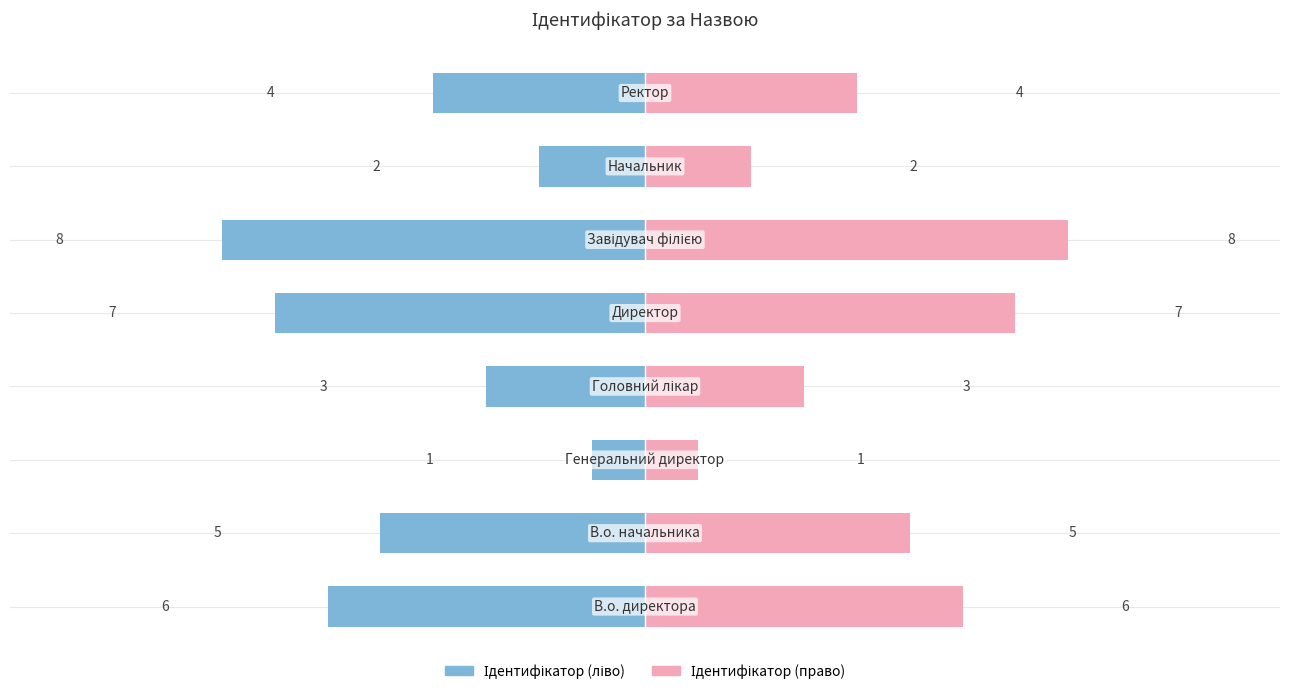

Approximately how many times larger is the value at Начальник compared to В.о. начальника?

0.4